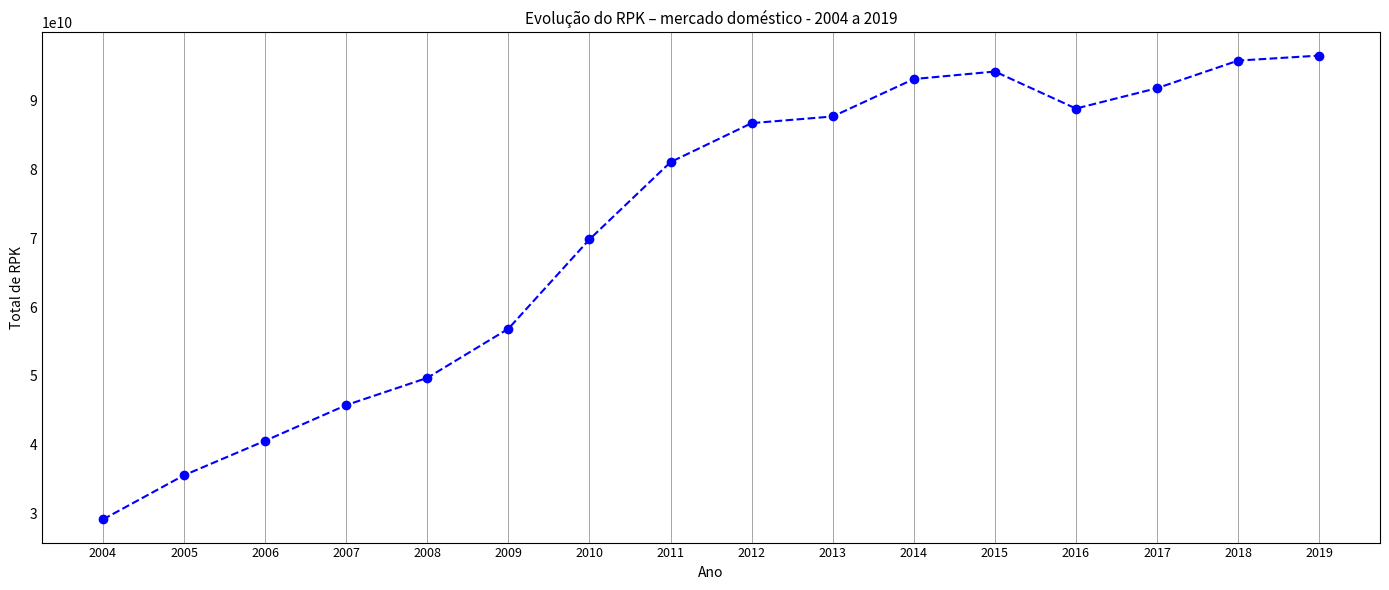

Which category has the highest value across all series?

2019